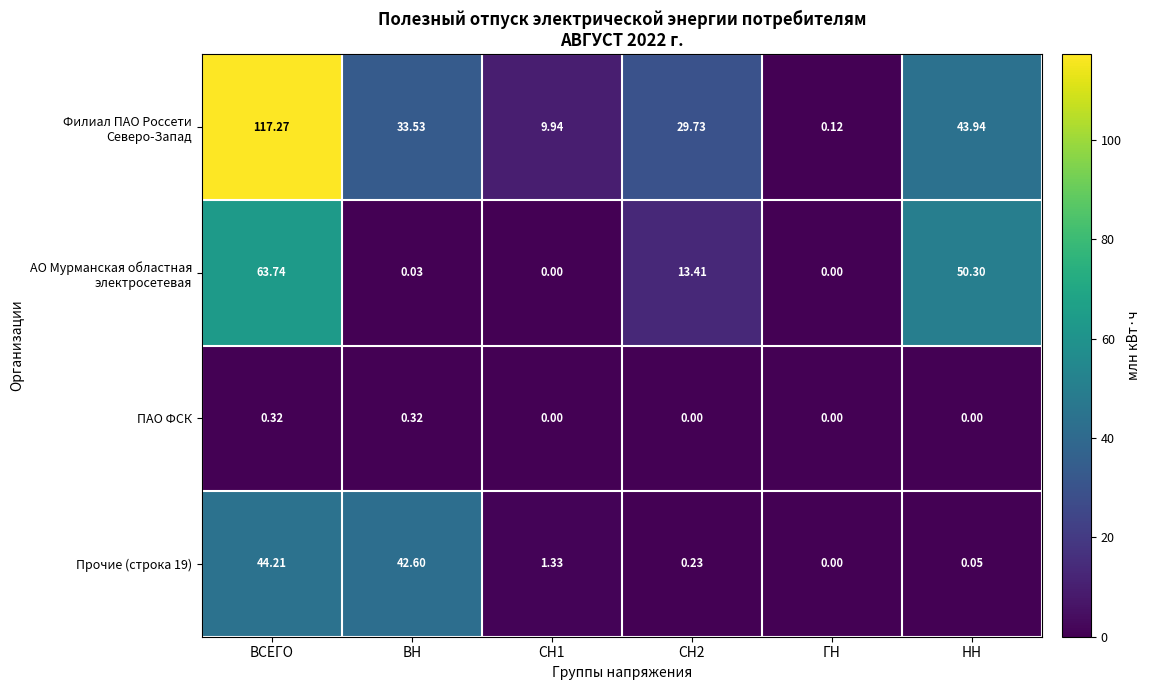

Which series has the largest range (max minus min)?

Филиал ПАО Россети Северо-Запад